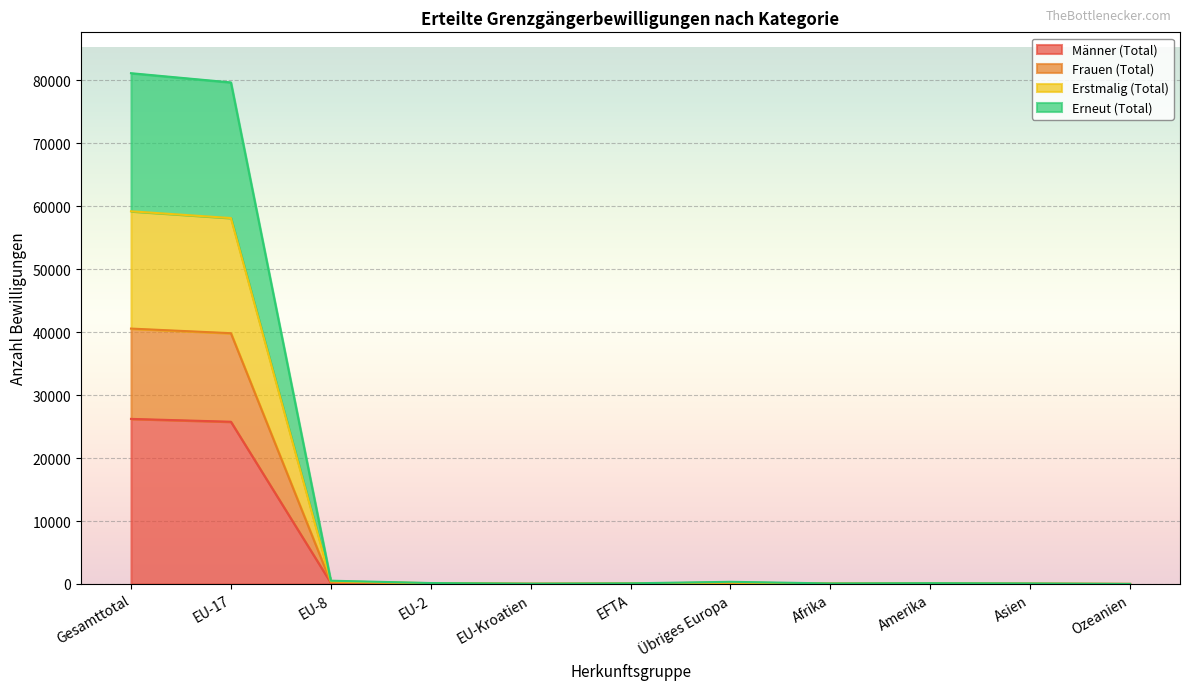

What is the total value across all series at EU-Kroatien?

50